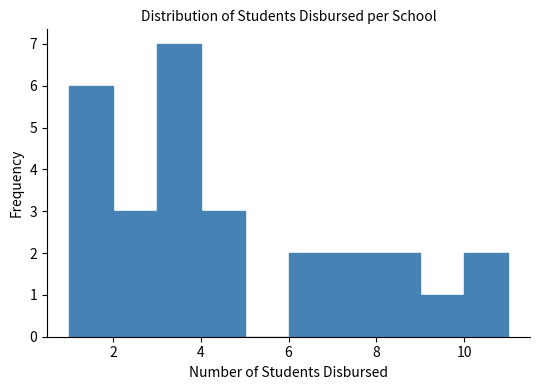

Which range on the x-axis has the tallest bar?

3 to 4